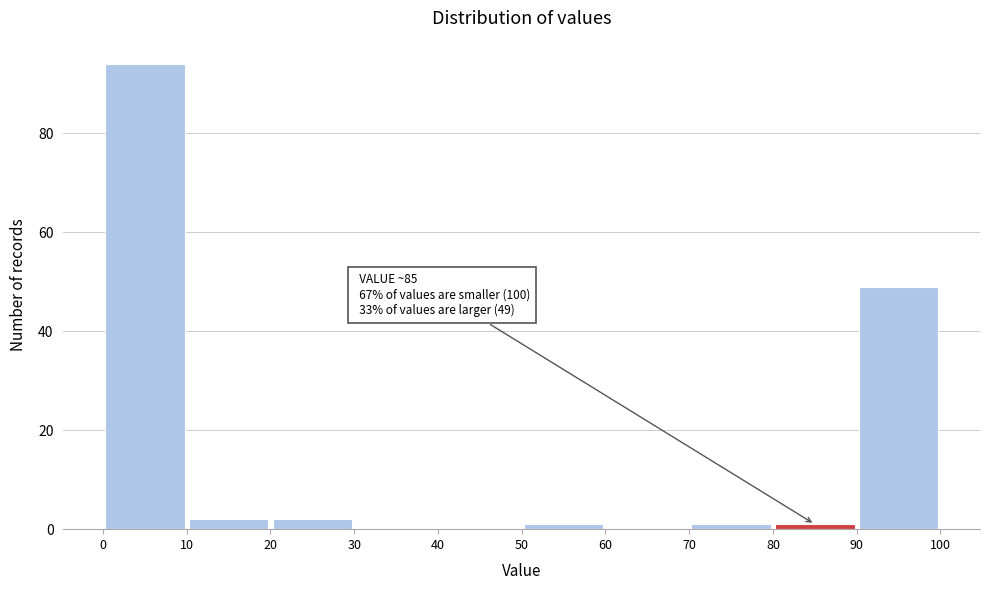

Which range on the x-axis has the tallest bar?

0 to 10